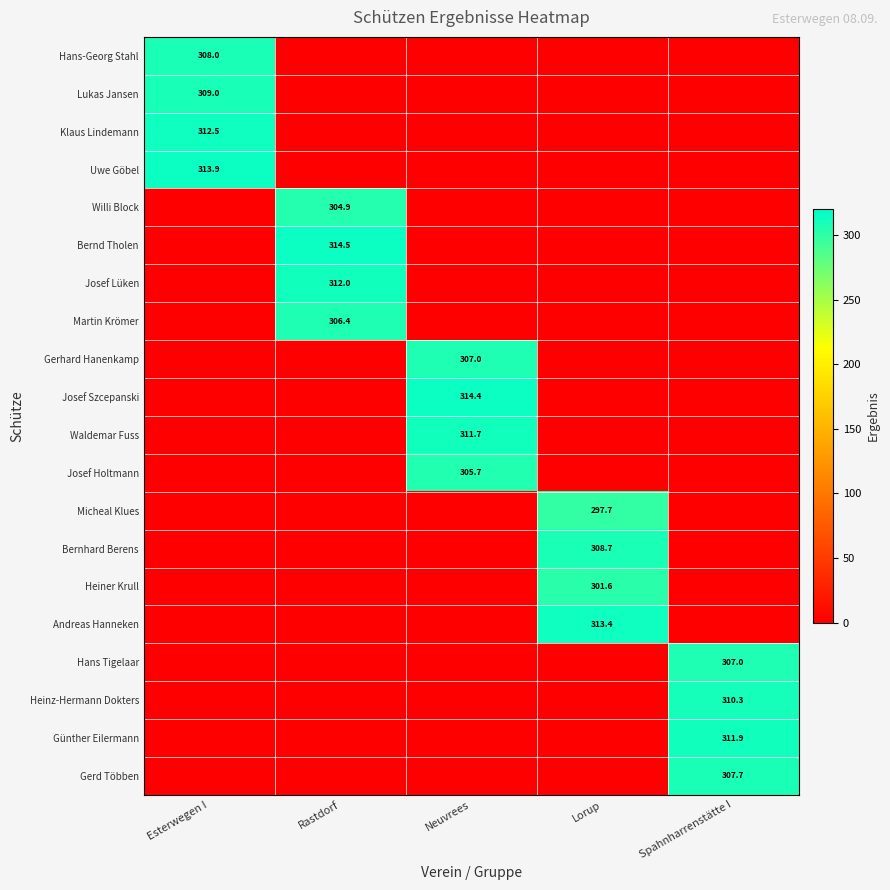

Is it true that Micheal Klues equals 63.6 at Lorup?

False